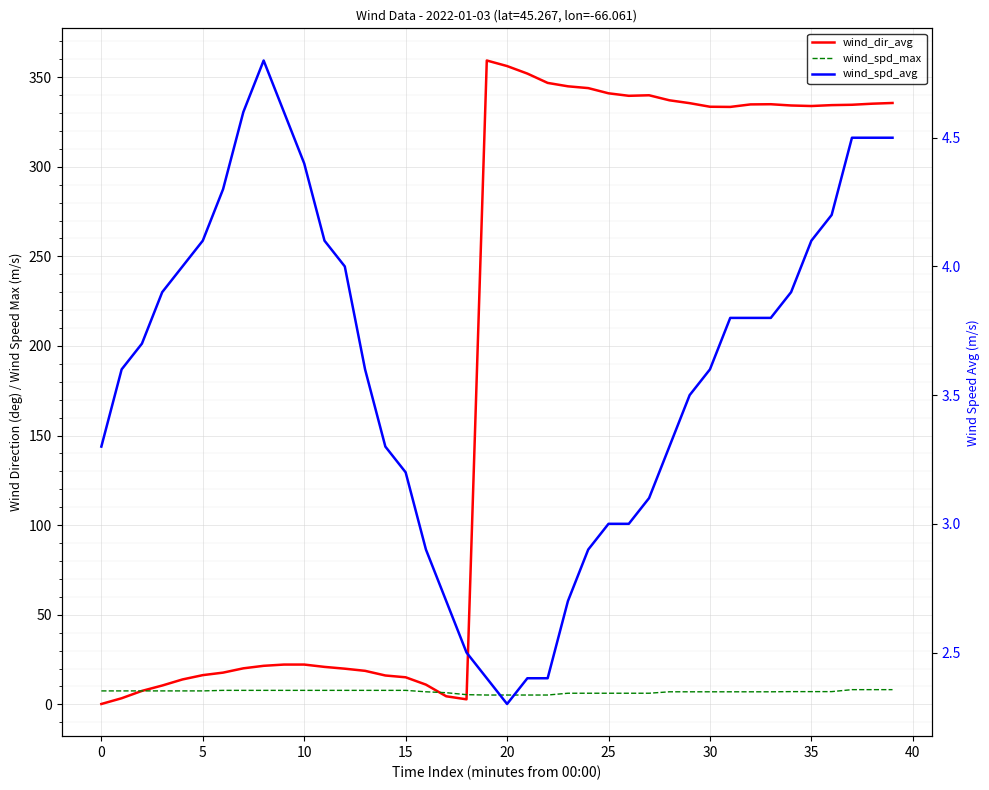

What is the maximum value shown in the chart?

359.3